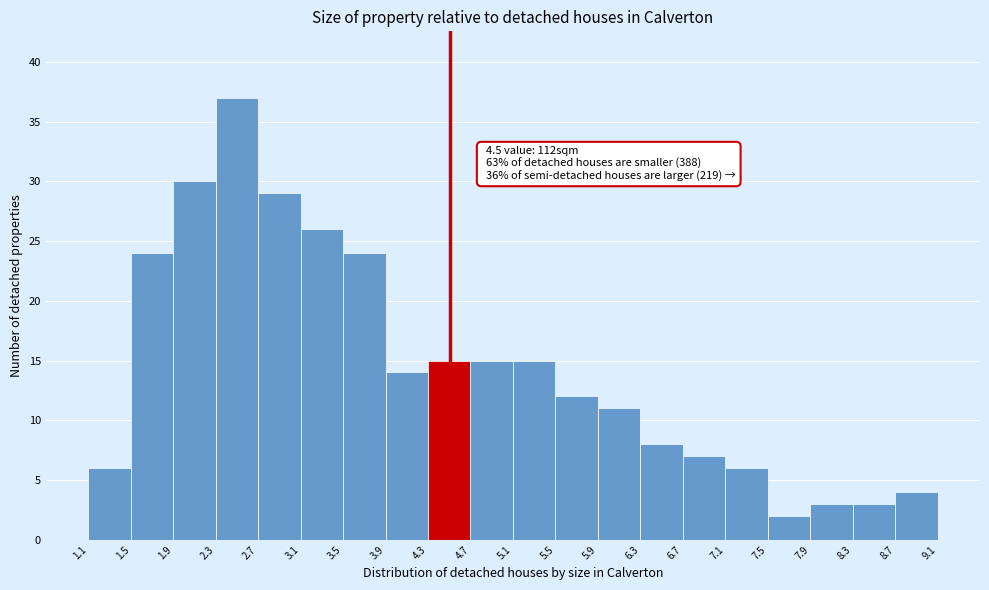

Which range on the x-axis has the tallest bar?

2.3 to 2.7